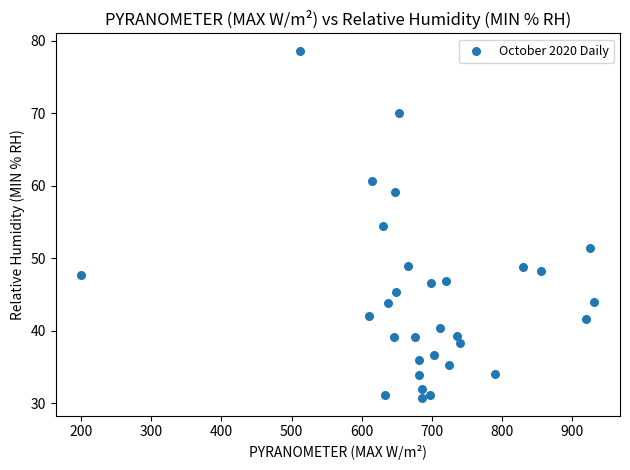

What is the range of X values (max minus min)?

731.9